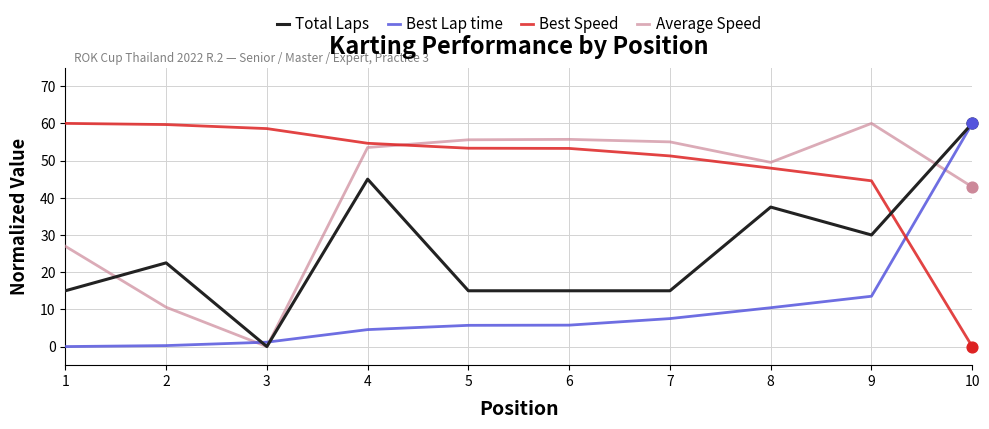

List the series in order of their overall mean, lowest first.

Best Lap time, Total Laps, Average Speed, Best Speed